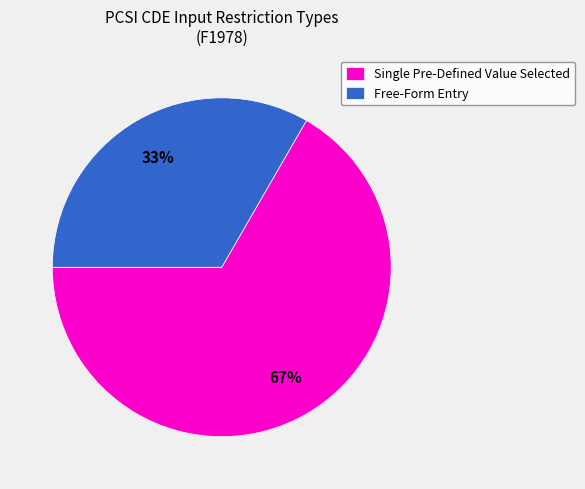

How many slices are in this pie chart?

2